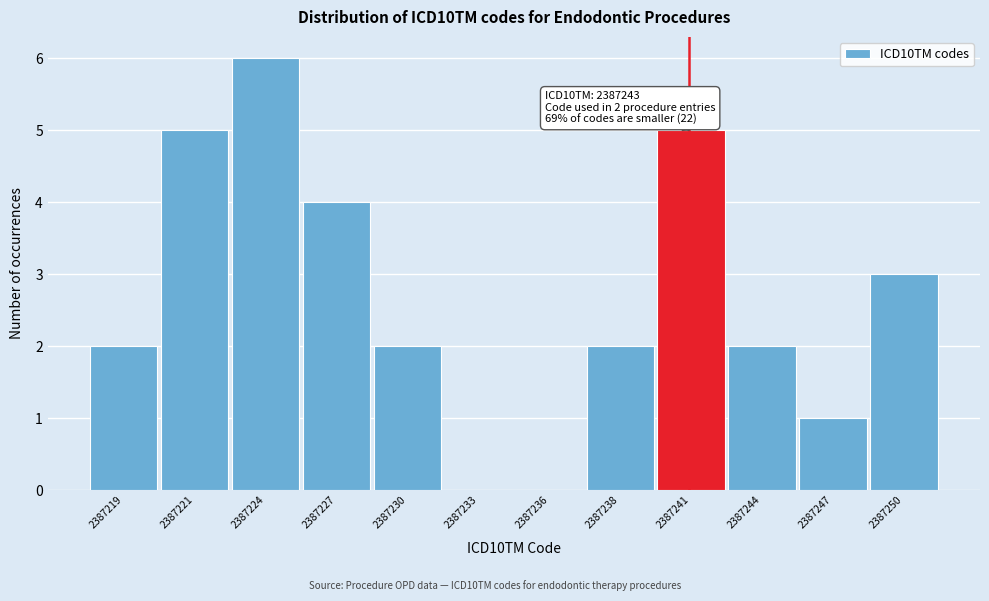

Reading right to left, transcribe all the data shown in this chart.

2387250=3	2387247=1	2387244=2	2387241=5	2387238=2	2387236=0	2387233=0	2387230=2	2387227=4	2387224=6	2387221=5	2387219=2